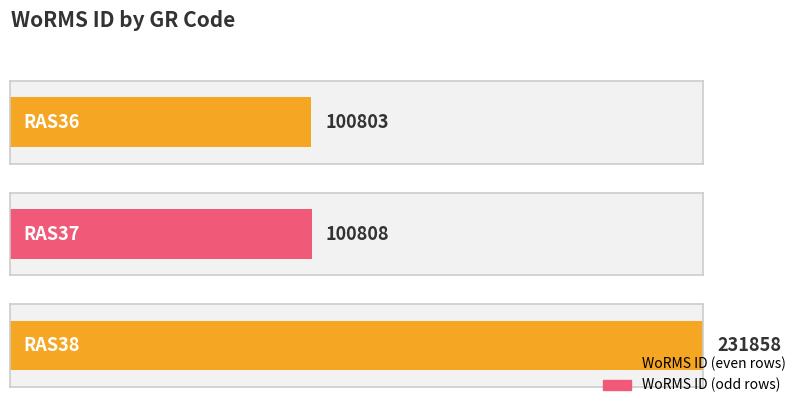

How many bars are there in total?

3